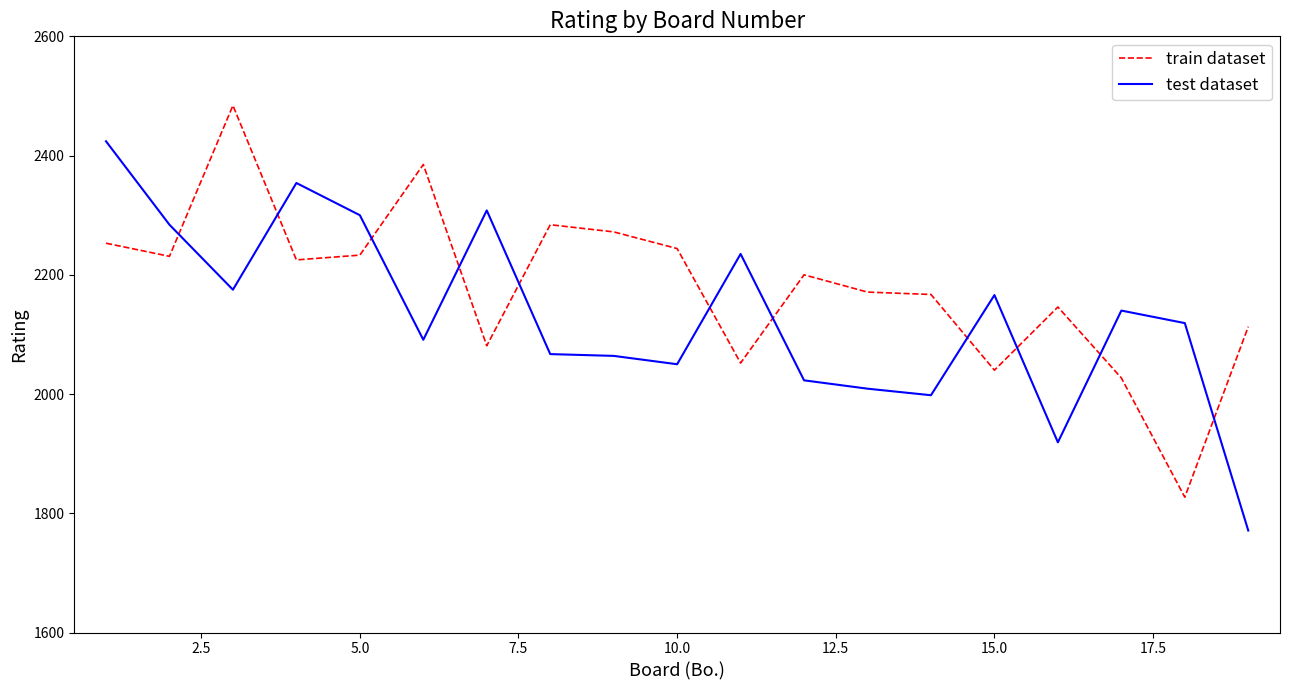

True or false: train dataset and test dataset cross at least once.

True